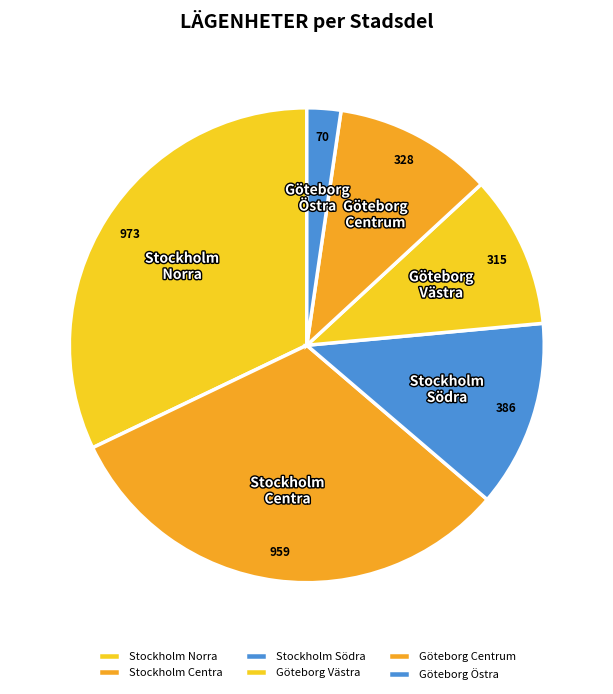

Which has a higher value, Göteborg Centrum or Göteborg Östra?

Göteborg Centrum